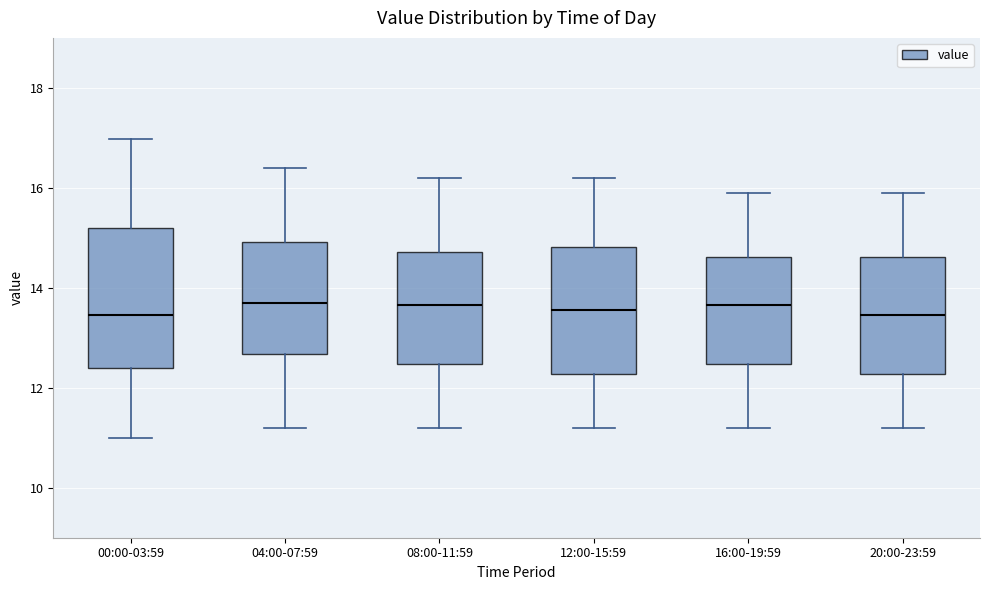

Where does the upper whisker of the box for 12:00-15:59 end on the y-axis? The values are not printed on the chart, so give them approximately, as read against the axis.

16.2